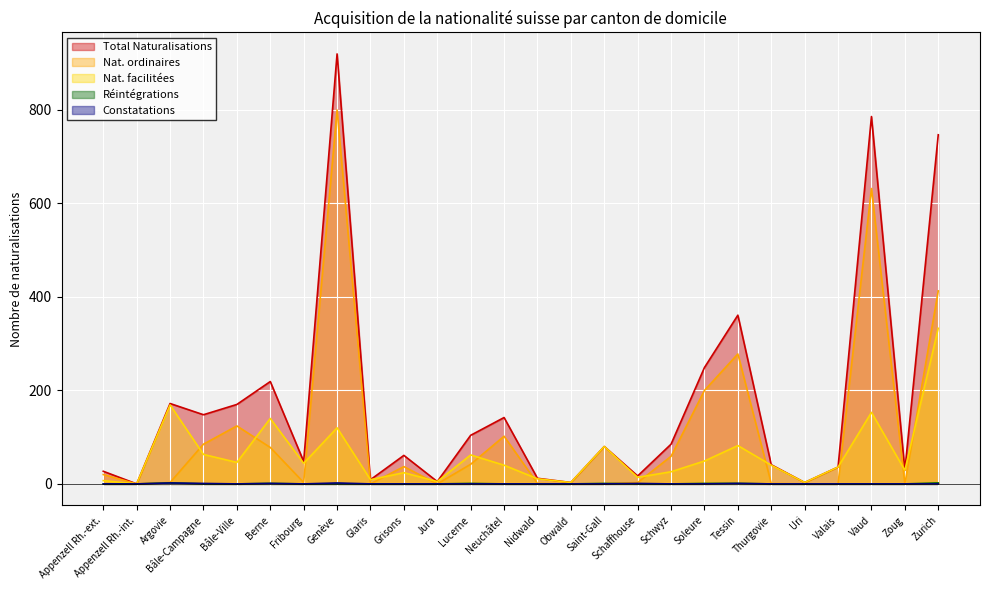

The value of Réintégrations at Berne is 1. True or false?

True